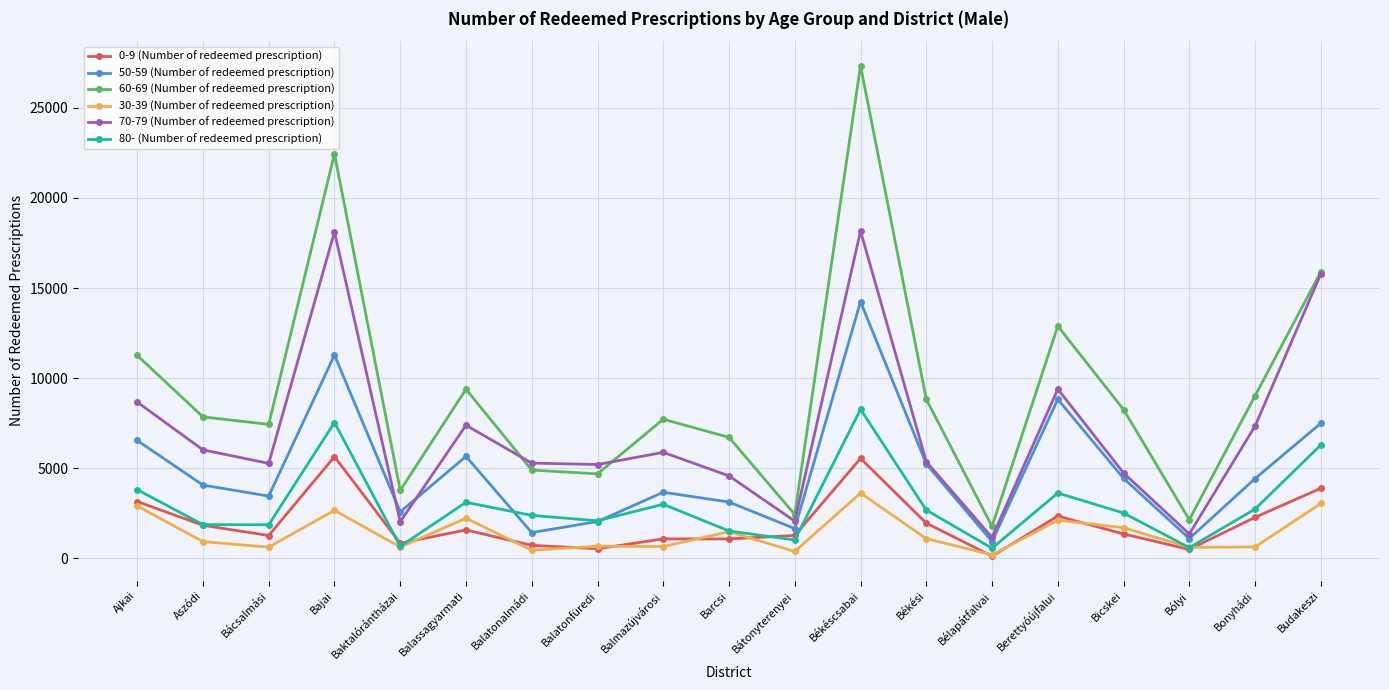

What is the difference between the highest and lowest values at Aszódi?

6924.0